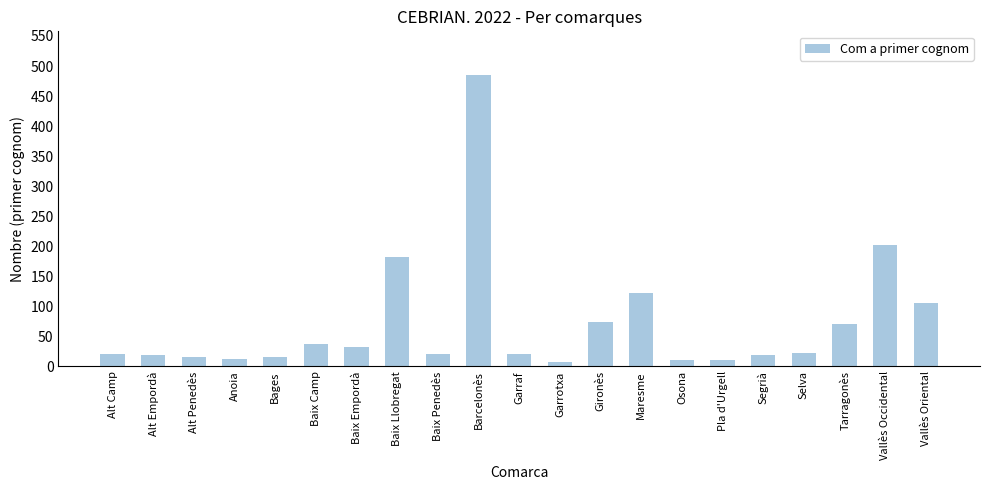

True or false: the data shows 63 at Baix Camp.

False